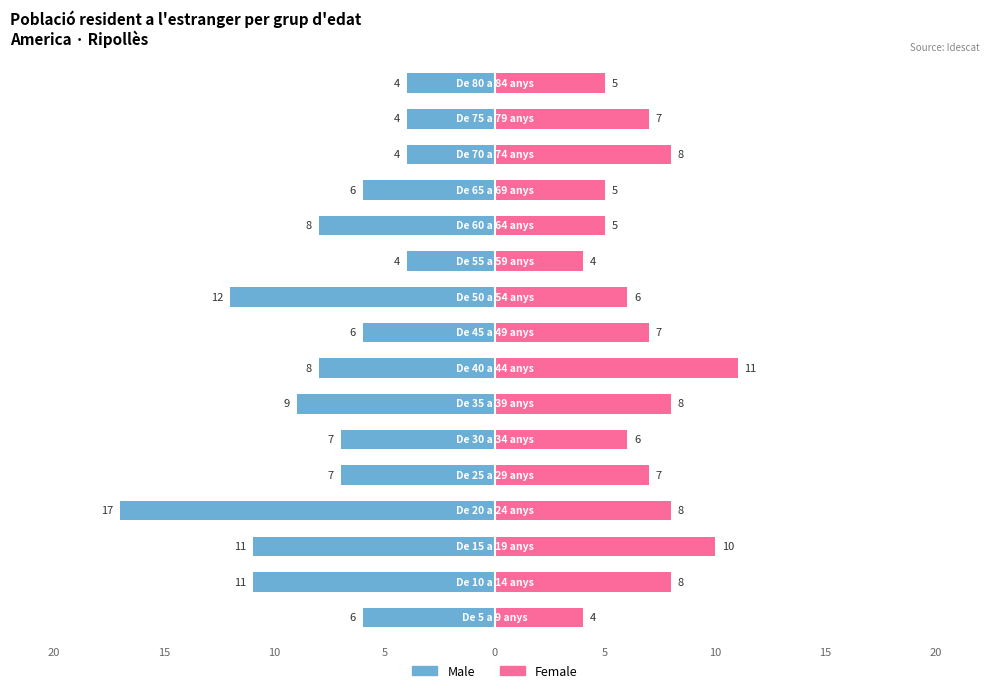

Which has a higher value, 20 or 5?

20